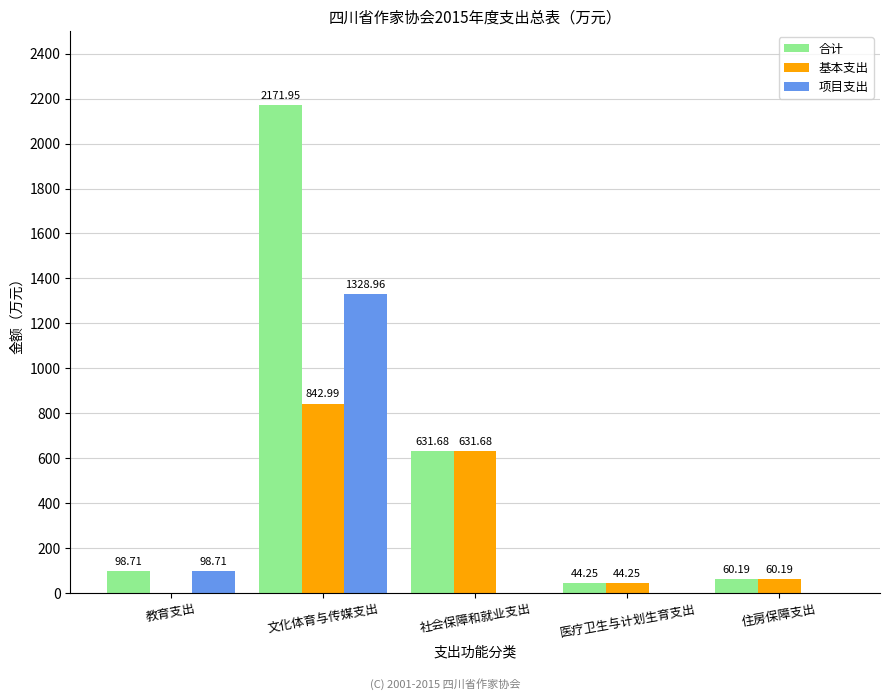

At which category is the sum across all series the highest?

文化体育与传媒支出